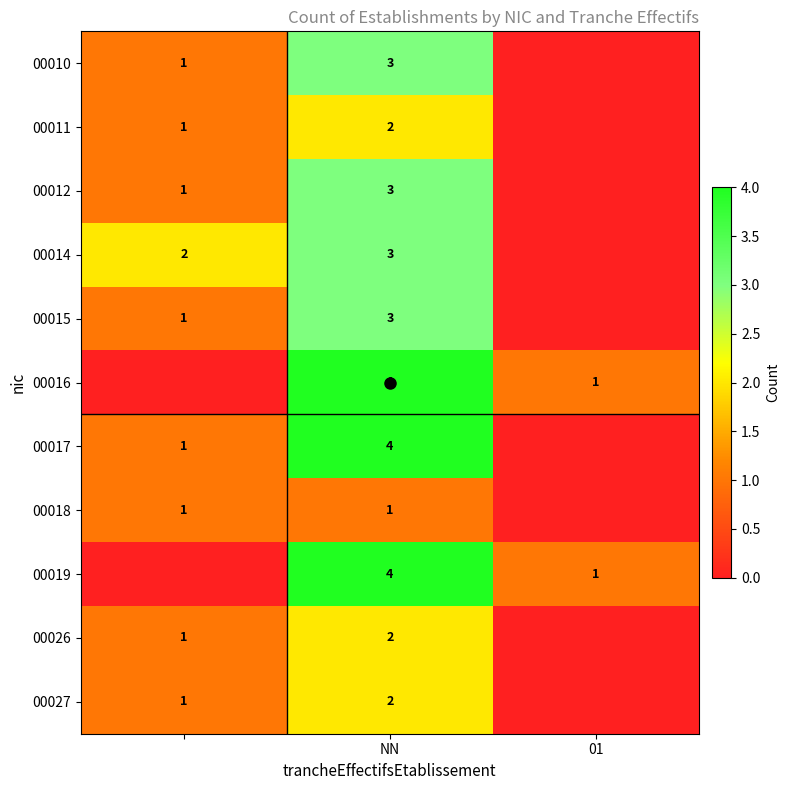

The 00011 series shows 2 at NN. True or false?

True